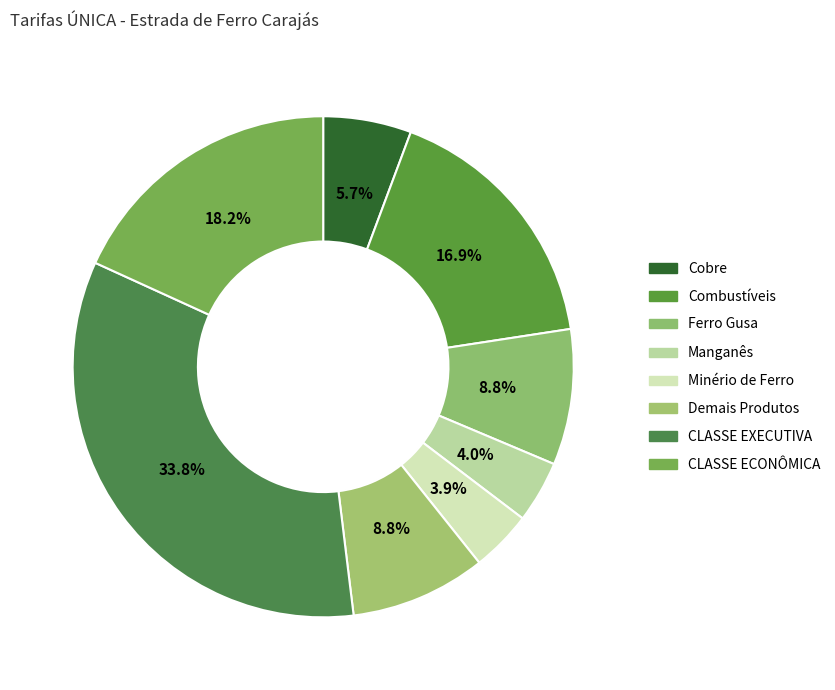

To the nearest percent, what is the difference between the largest and smallest slice percentages?

30%